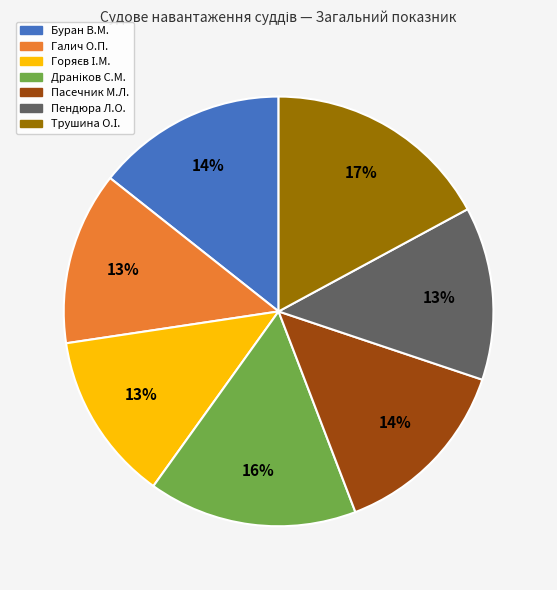

Does Галич О.П. represent more than half of the total?

No